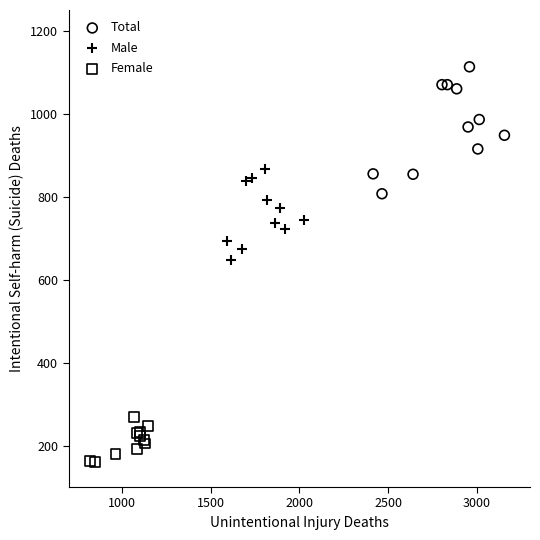

What are all the series names shown in the legend?

Total, Male, Female